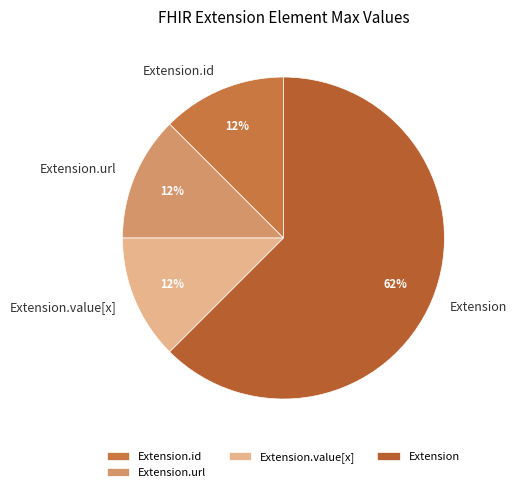

Does Extension account for over 50% of the chart?

Yes